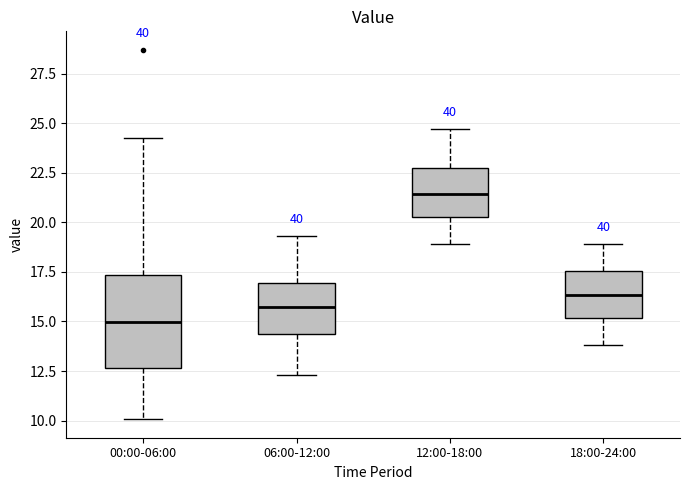

Which box has the lowest median line?

00:00-06:00